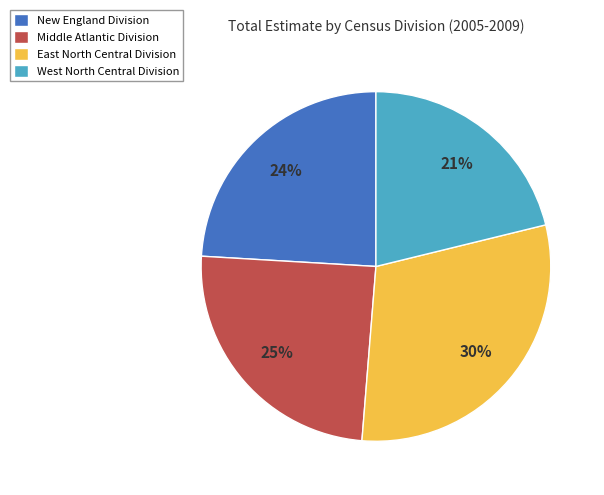

What is the smallest slice in the pie chart?

West North Central Division